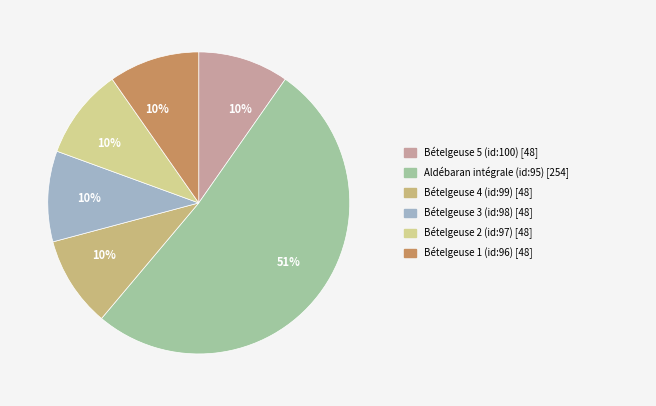

Count the number of slices in the pie.

6